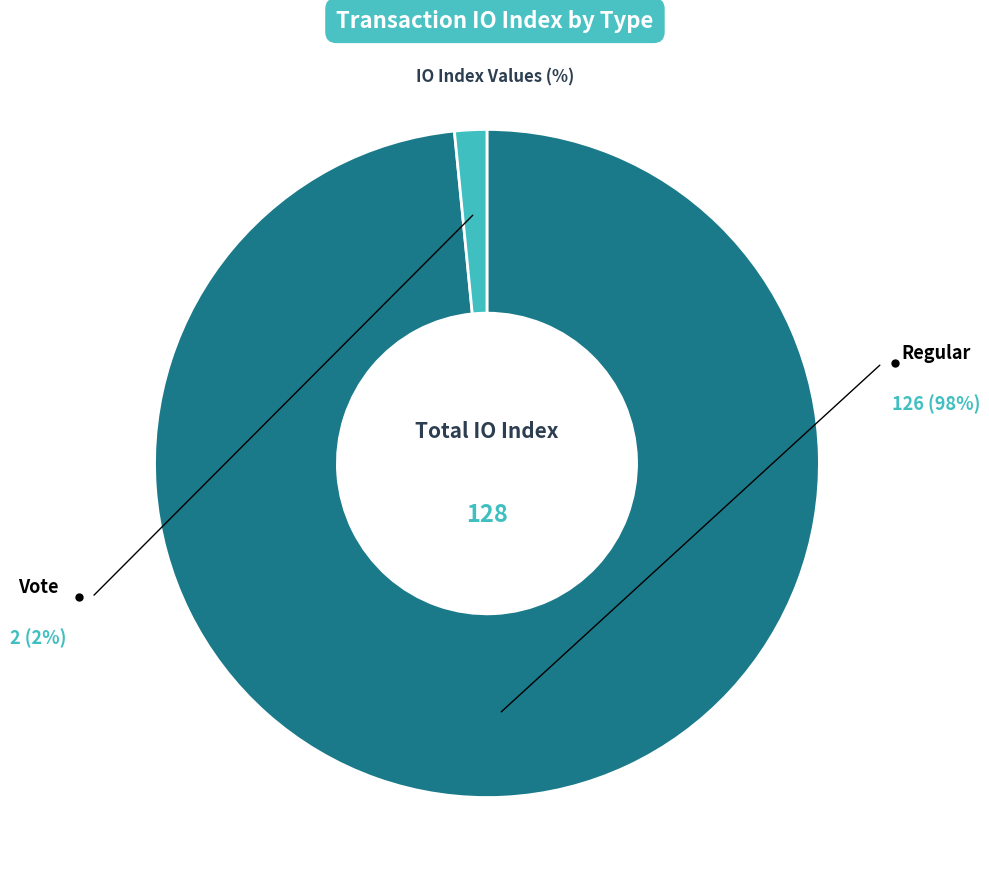

Which slice is the largest?

Regular